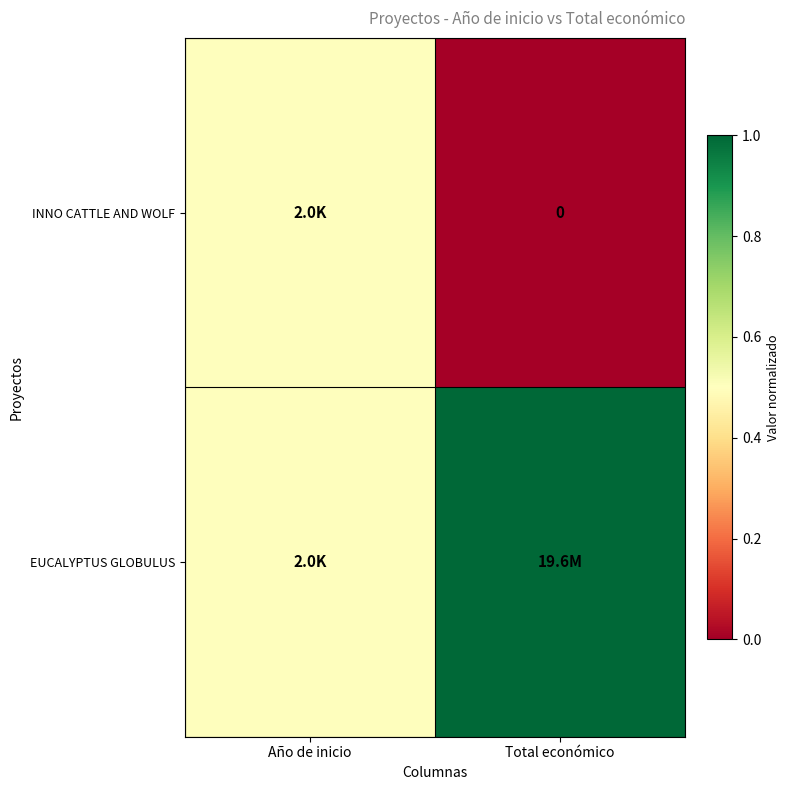

At which label does EUCALYPTUS GLOBULUS reach its minimum?

Año de inicio